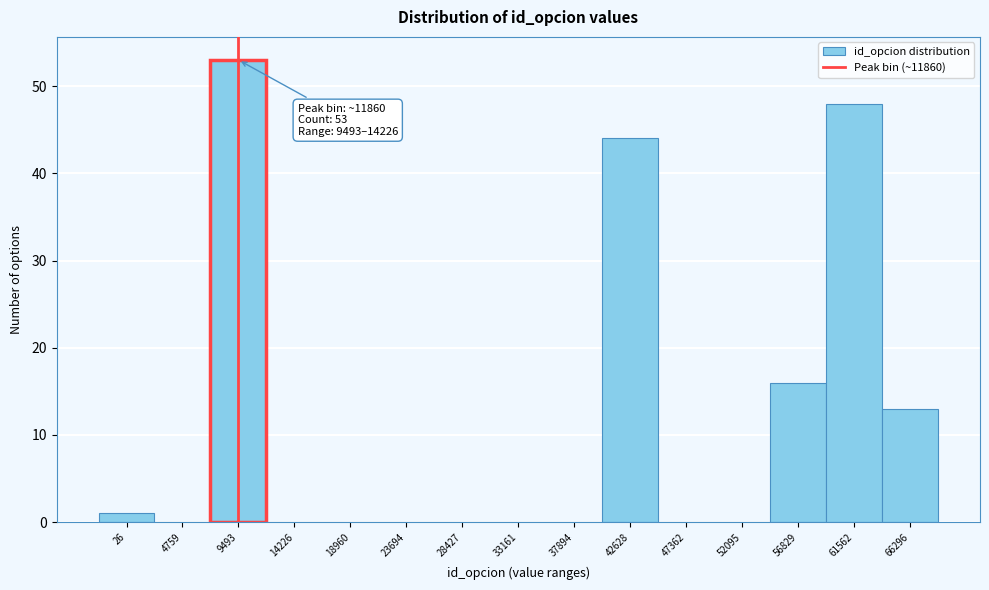

Reading left to right, what are all the values shown in this chart?

26=1	4759=0	9493=53	14226=0	18960=0	23694=0	28427=0	33161=0	37894=0	42628=44	47362=0	52095=0	56829=16	61562=48	66296=13